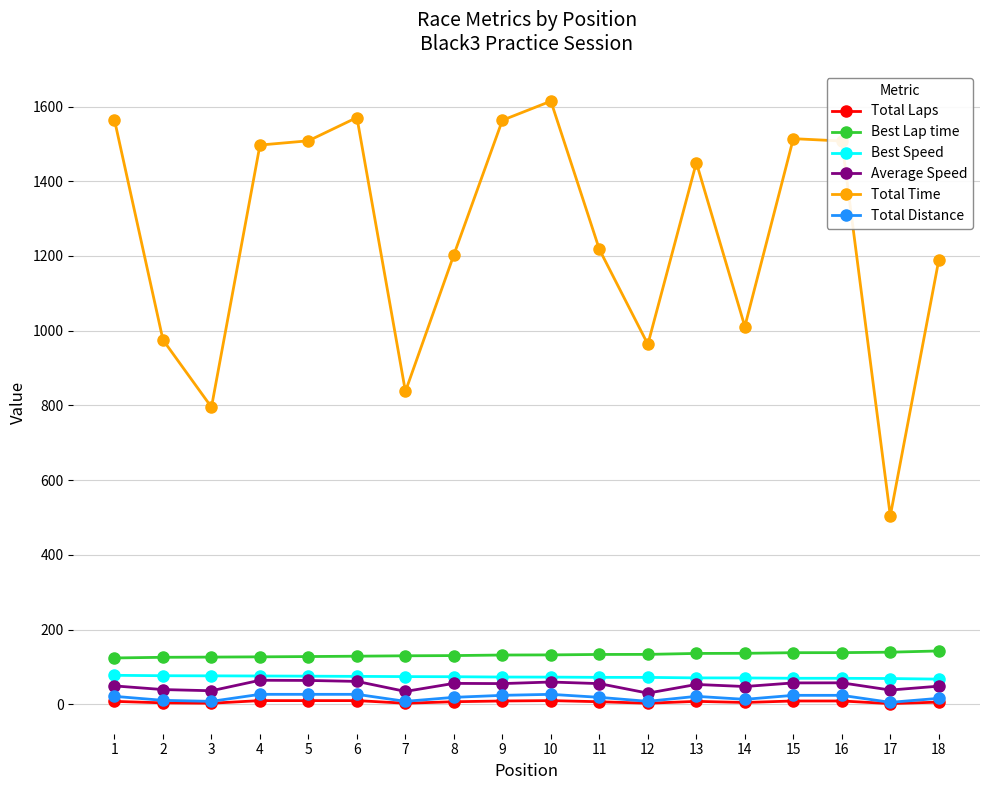

Which series has the widest spread of values?

Total Time